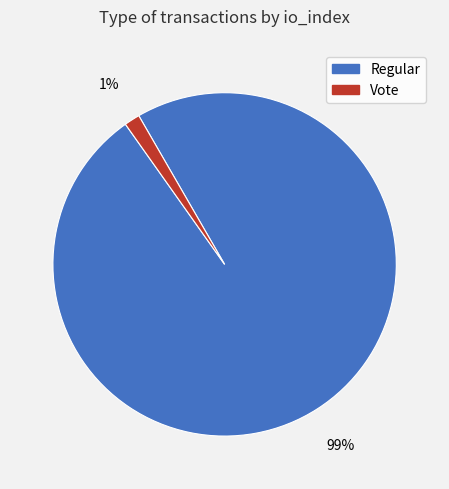

To the nearest percent, what is the average slice percentage?

50%